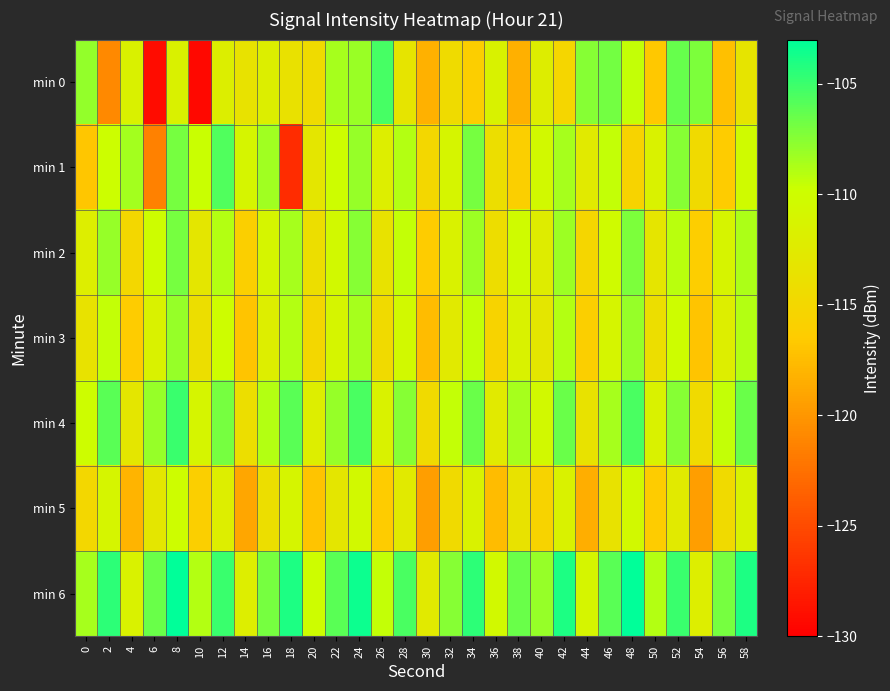

What is the total value across all series at 58?

-763.1